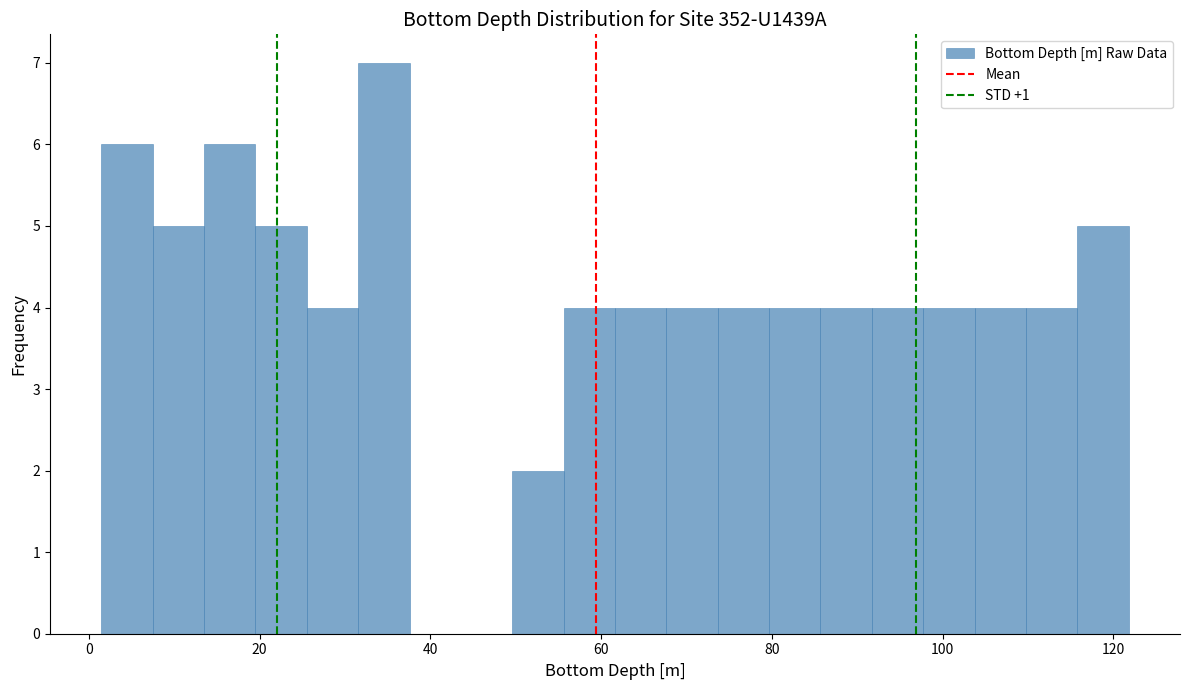

Read against the x-axis, roughly where is the centre of the tallest bar?

34